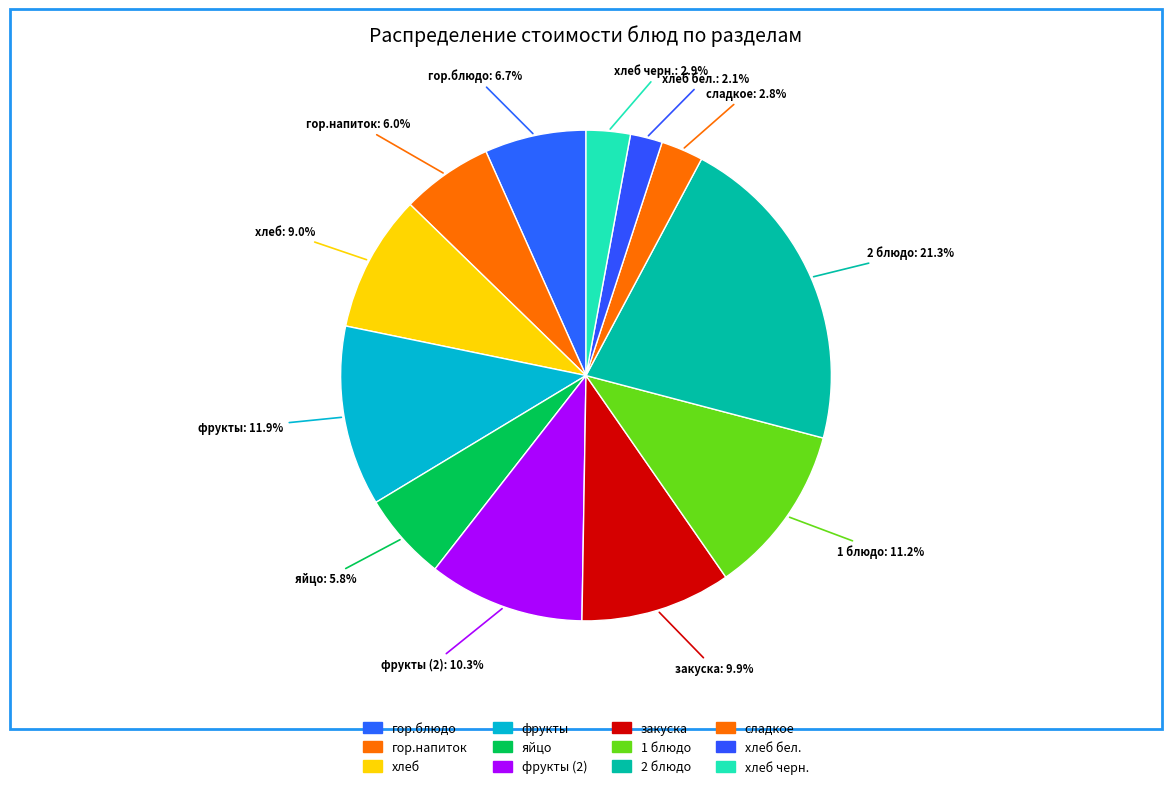

To the nearest percent, what is the difference between the хлеб бел. and фрукты slice percentages?

10%